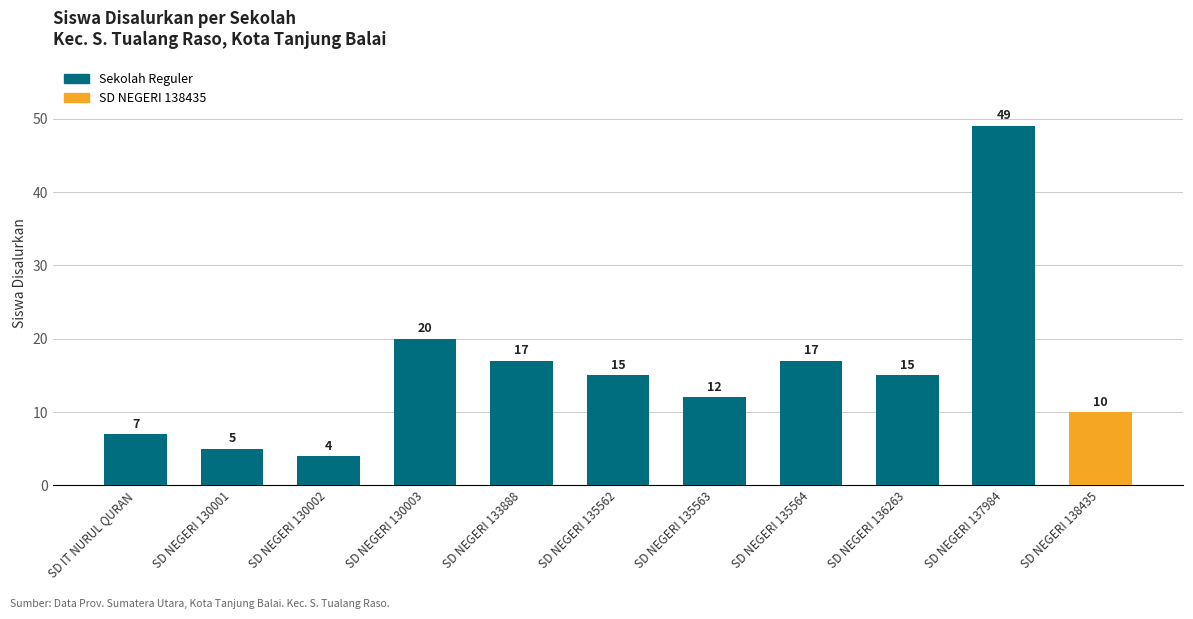

What is the sum of all values?

171